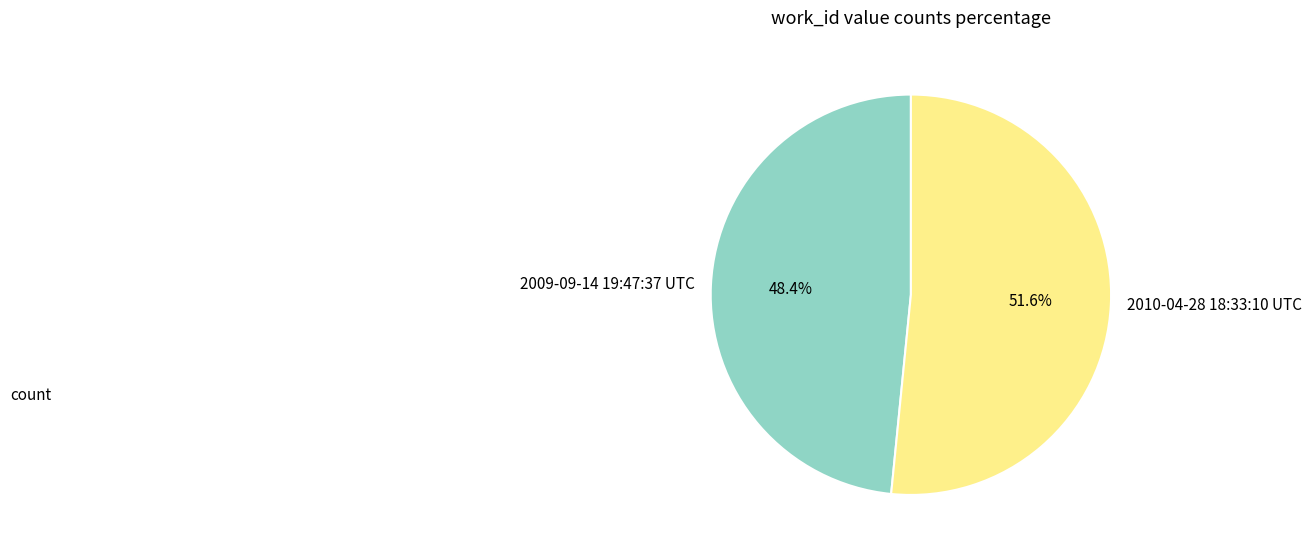

Between 2010-04-28 18:33:10 UTC and 2009-09-14 19:47:37 UTC, which is larger?

2010-04-28 18:33:10 UTC